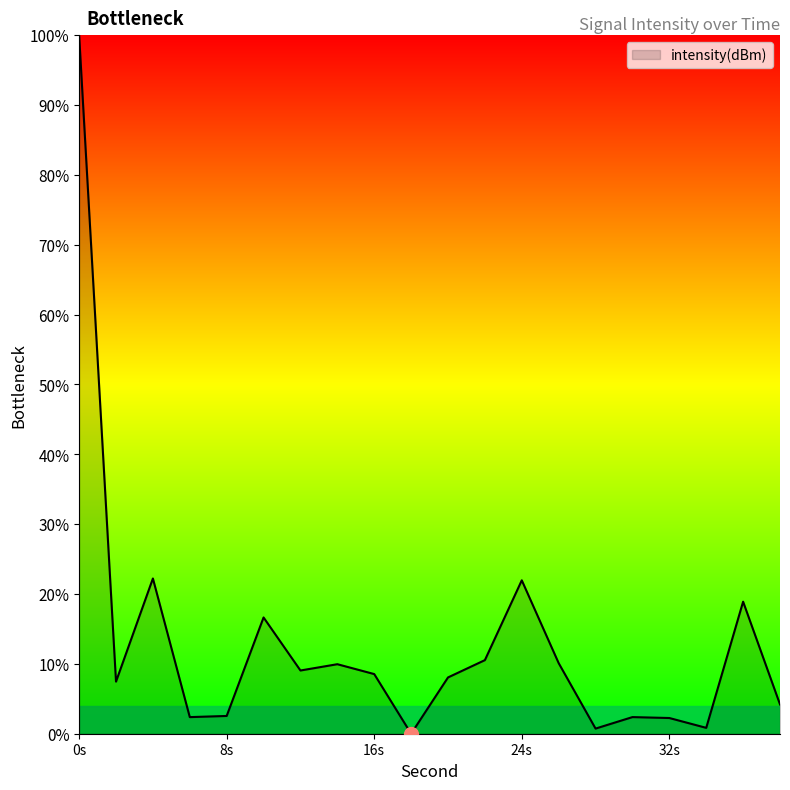

What is the difference between the maximum and minimum values?

100.0